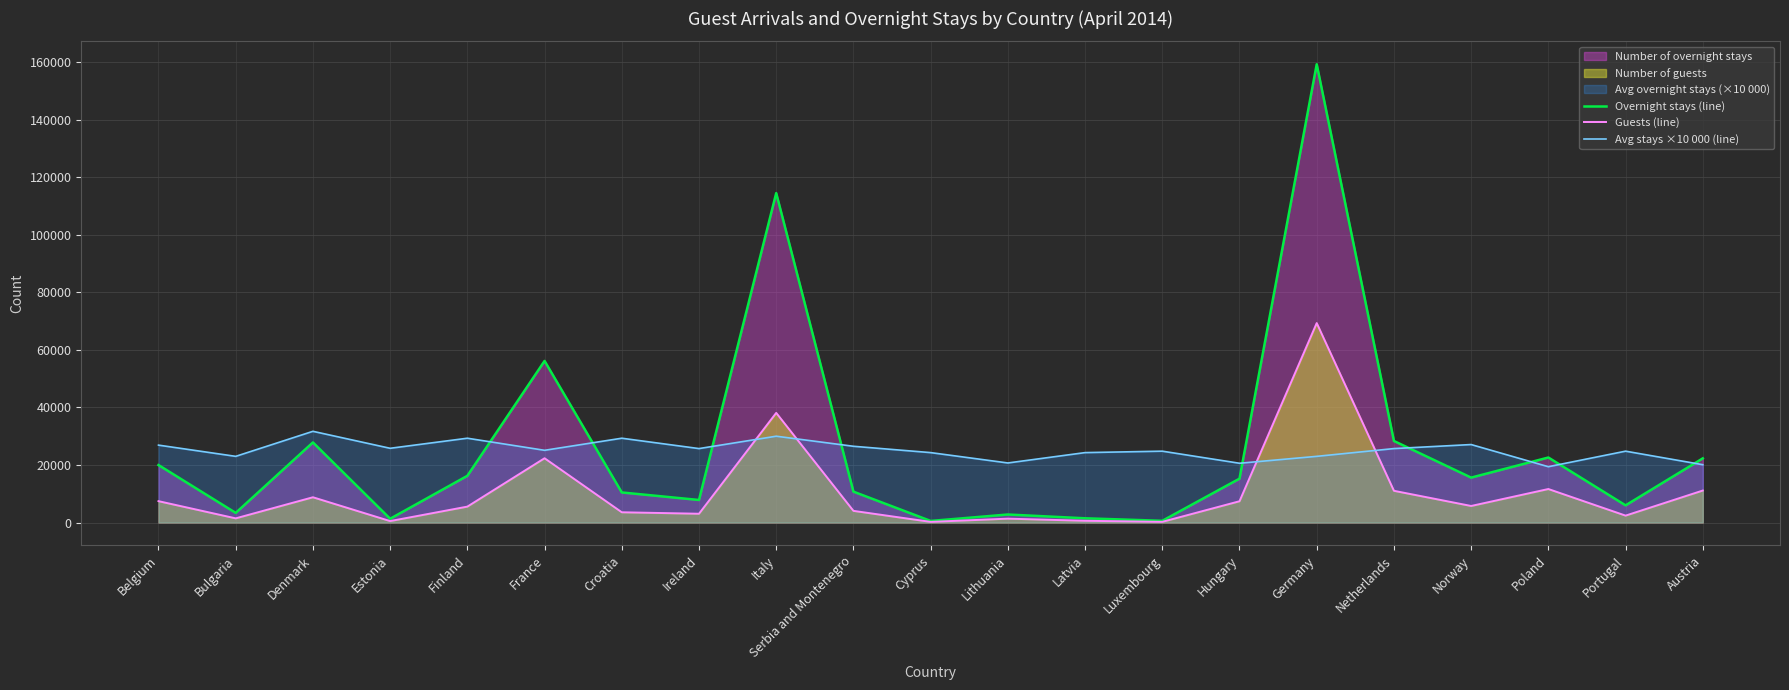

How many lines are shown in the chart?

3